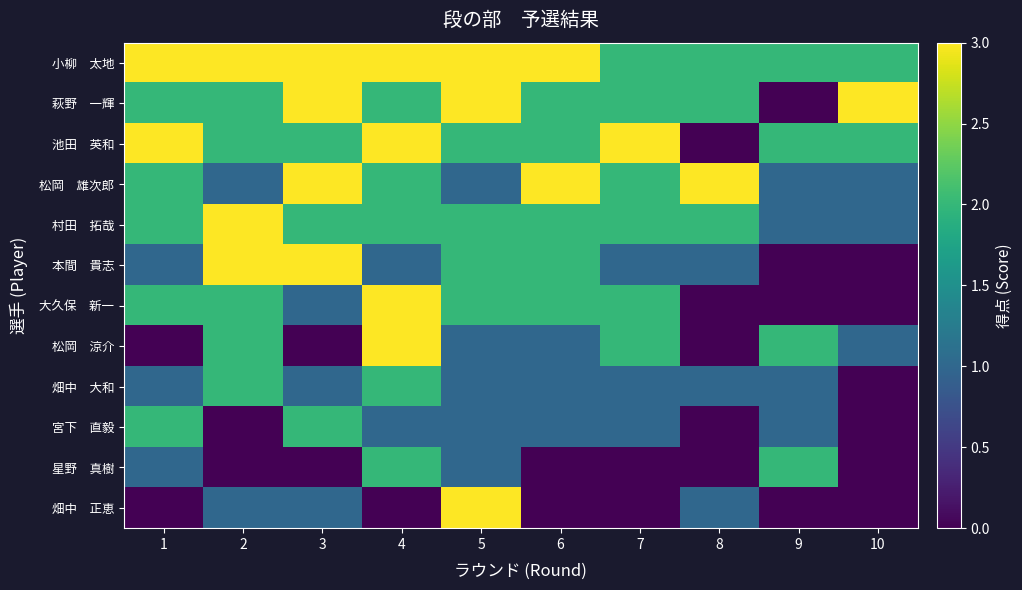

At 10, list the series in order from smallest to largest.

本間 貴志, 大久保 新一, 畑中 大和, 宮下 直毅, 星野 真樹, 畑中 正恵, 松岡 雄次郎, 村田 拓哉, 松岡 涼介, 小柳 太地, 池田 英和, 萩野 一輝